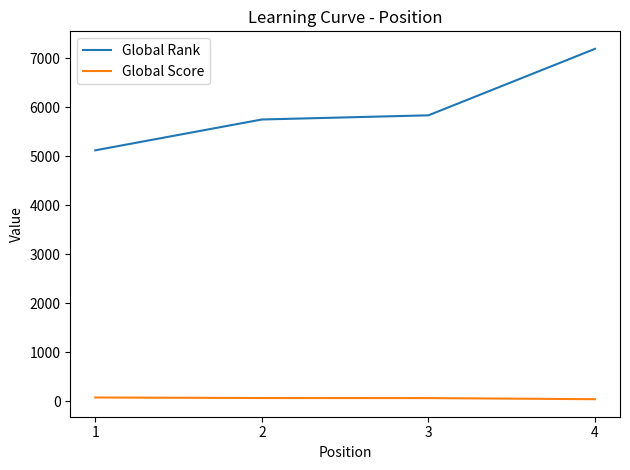

True or false: Global Score and Global Rank cross at least once.

False